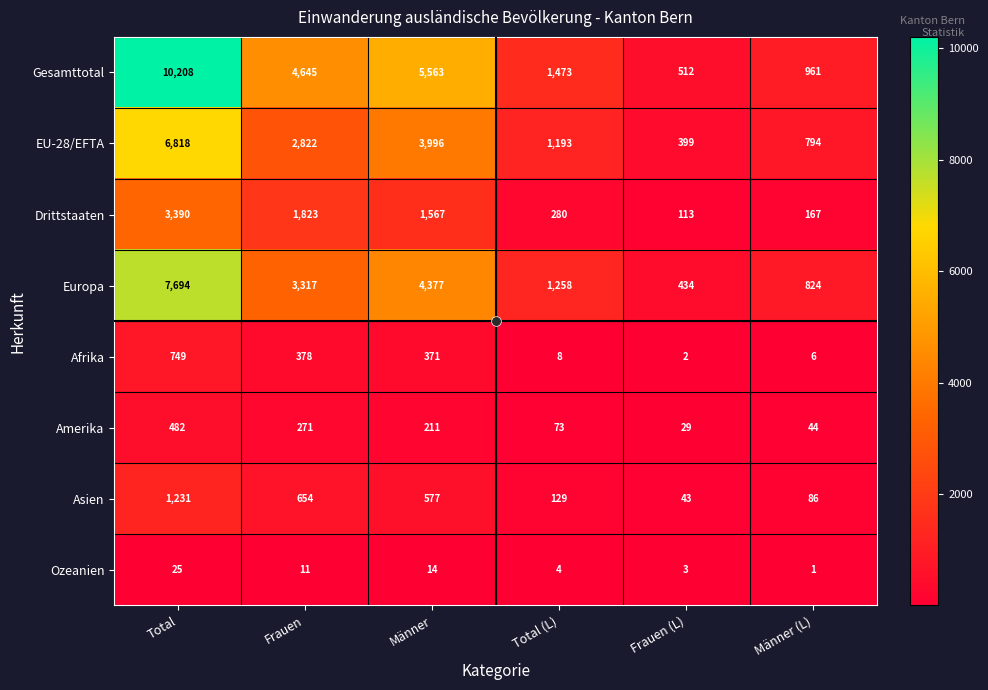

List the series in order of their peak value, lowest first.

Ozeanien, Amerika, Afrika, Asien, Drittstaaten, EU-28/EFTA, Europa, Gesamttotal